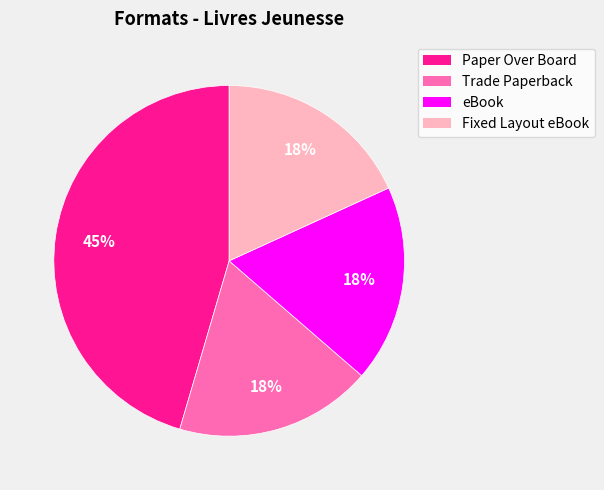

Does any single category account for the majority?

No